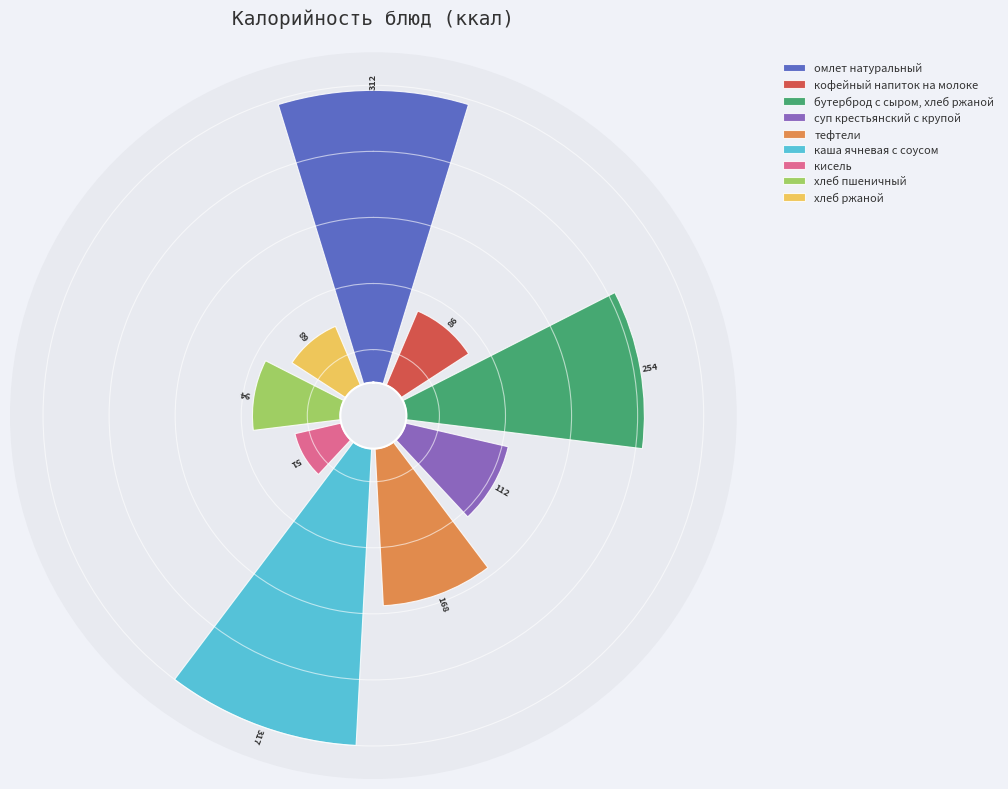

Is кисель the majority of the pie?

No